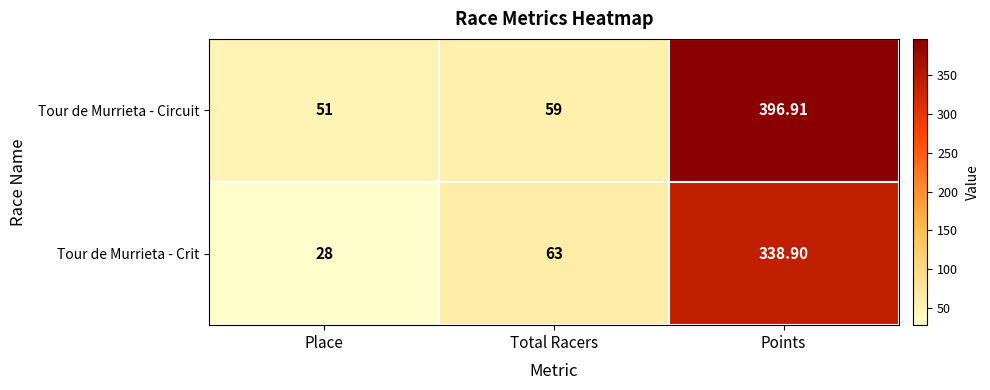

Rank the series by their average value, from highest to lowest.

Tour de Murrieta - Circuit, Tour de Murrieta - Crit